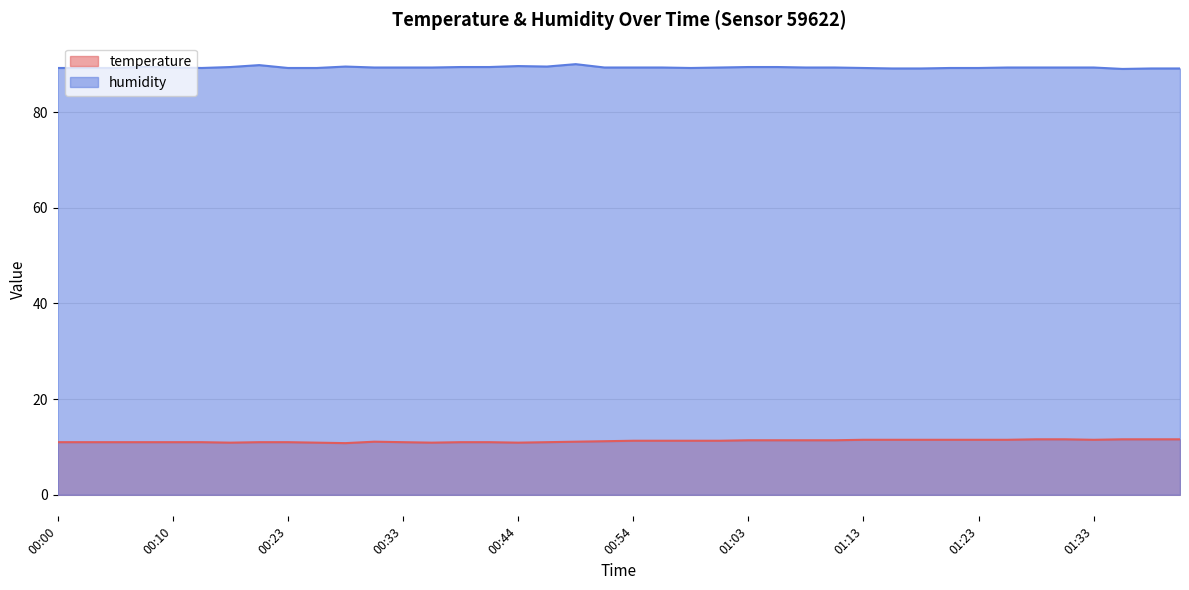

Is the value of humidity at 00:28 greater than the value of temperature at 01:20?

Yes